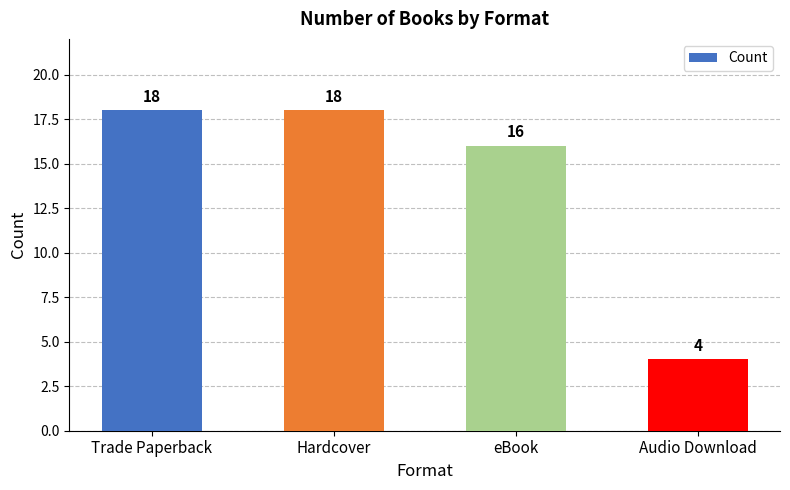

The chart shows a value of 32 at Hardcover. True or false?

False